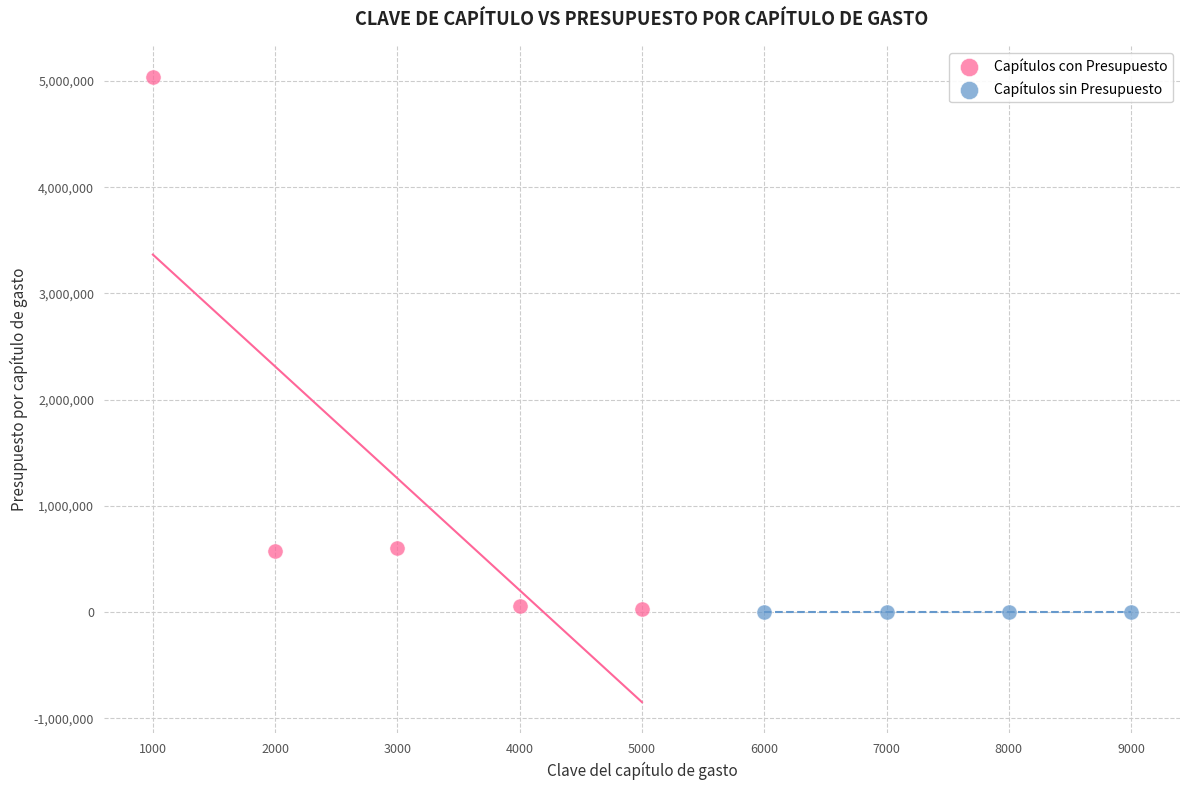

Which series reaches the maximum Y coordinate?

Capítulos con Presupuesto